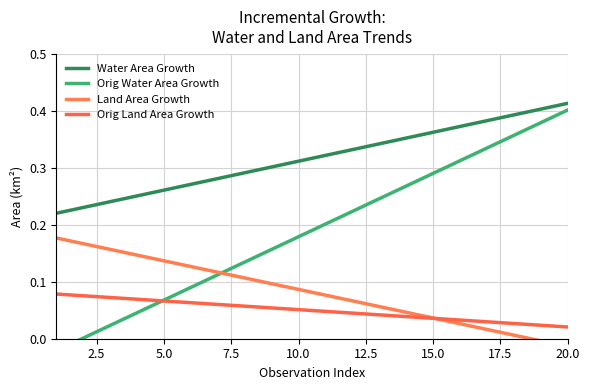

Reading left to right, list all the values displayed in this chart.

Water Area Growth: 0.2	0.2	0.2	0.3	0.3	0.3	0.3	0.3	0.3	0.3	0.3	0.3	0.3	0.4	0.4	0.4	0.4	0.4	0.4	0.4
Orig Water Area Growth: -0.0	0.0	0.0	0.0	0.1	0.1	0.1	0.1	0.2	0.2	0.2	0.2	0.2	0.3	0.3	0.3	0.3	0.4	0.4	0.4
Land Area Growth: 0.2	0.2	0.2	0.1	0.1	0.1	0.1	0.1	0.1	0.1	0.1	0.1	0.1	0.0	0.0	0.0	0.0	0.0	-0.0	-0.0
Orig Land Area Growth: 0.1	0.1	0.1	0.1	0.1	0.1	0.1	0.1	0.1	0.1	0.0	0.0	0.0	0.0	0.0	0.0	0.0	0.0	0.0	0.0